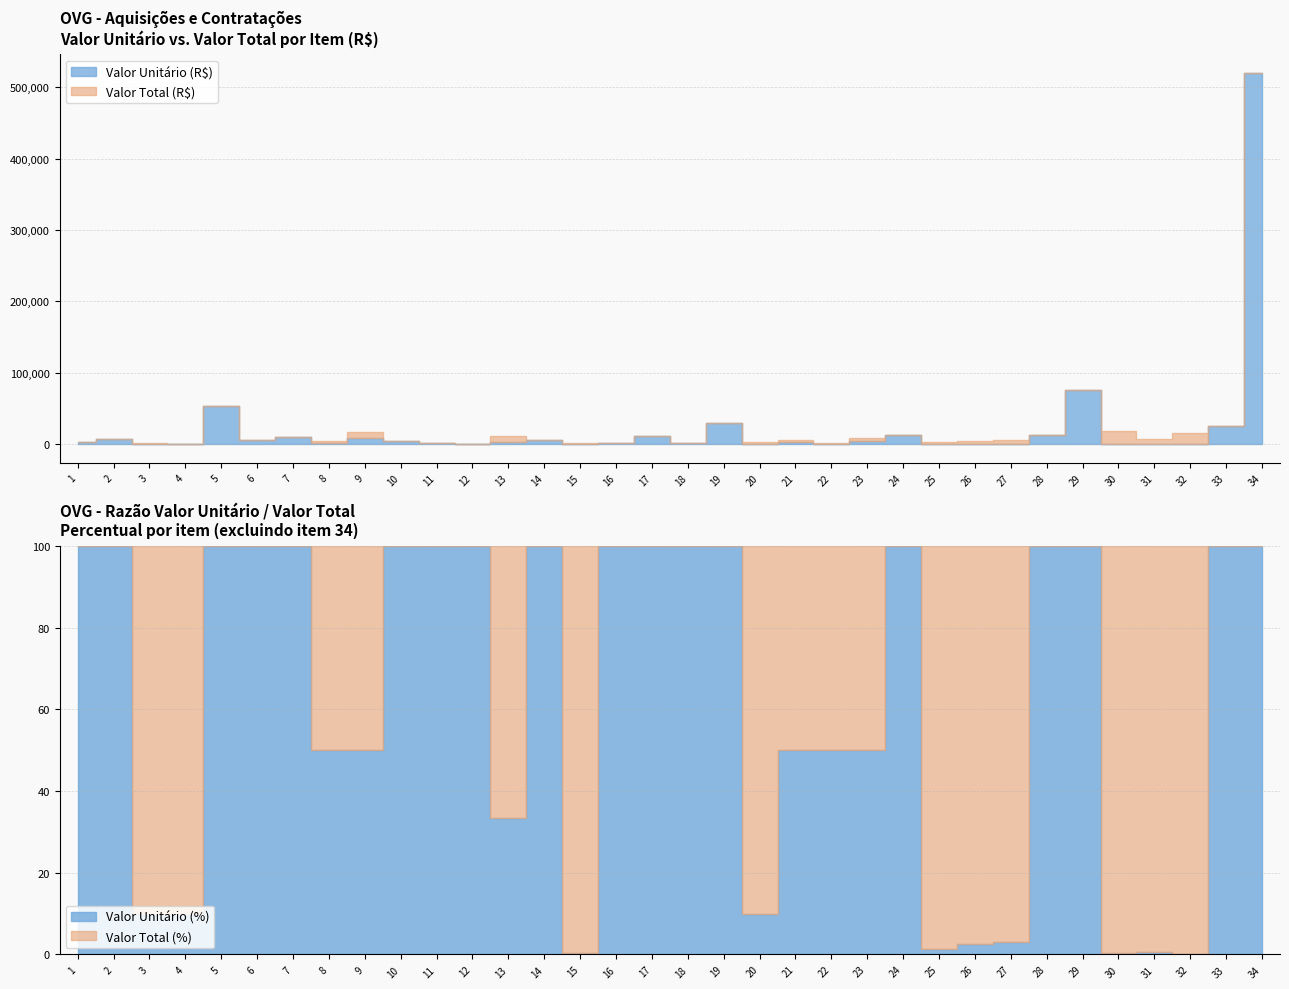

At which category is the sum across all series the highest?

34